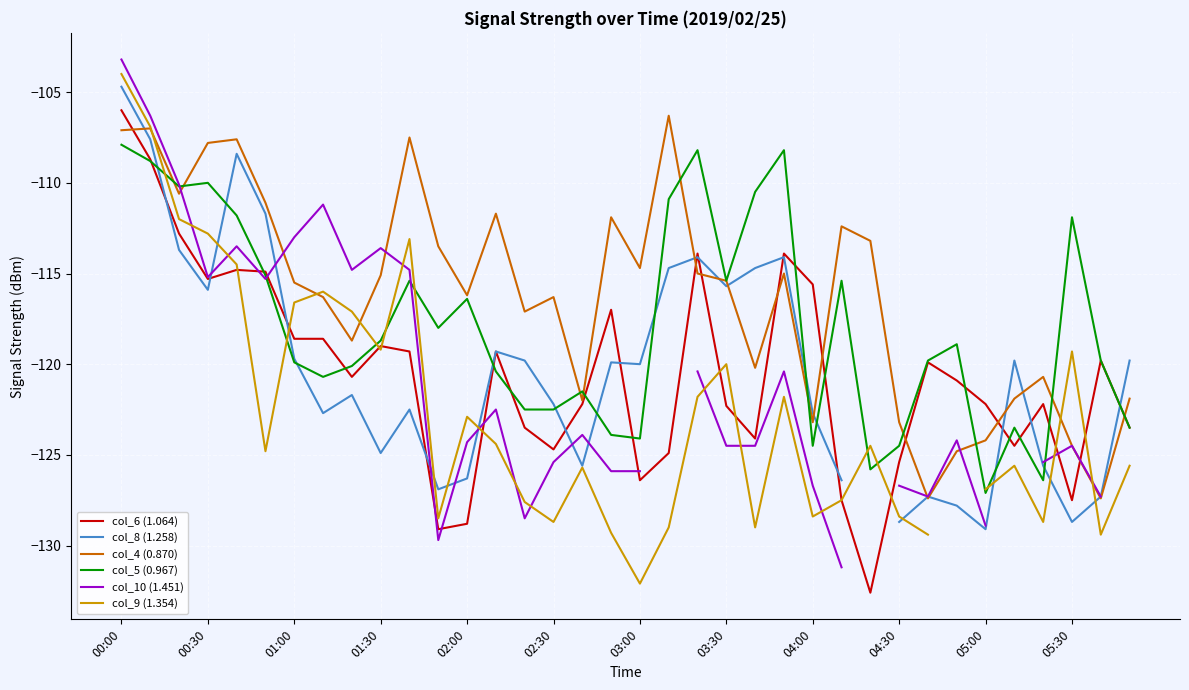

What is the minimum value for col_5 (0.967)?

-127.1